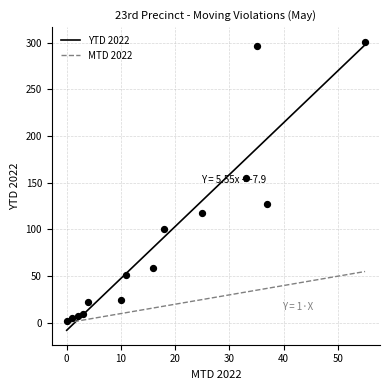

What is the maximum value for MTD 2022?

55.0